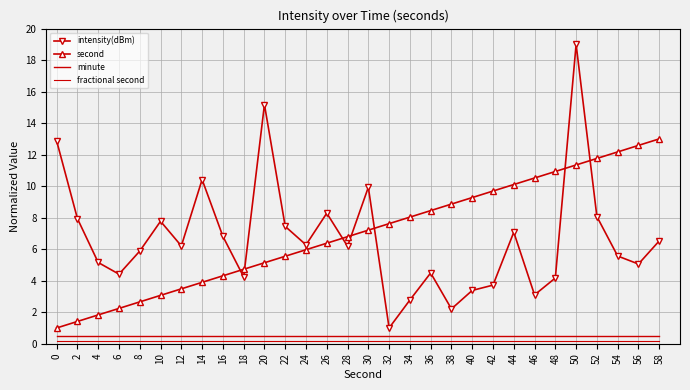

Between 46 and 24, which is larger?

24